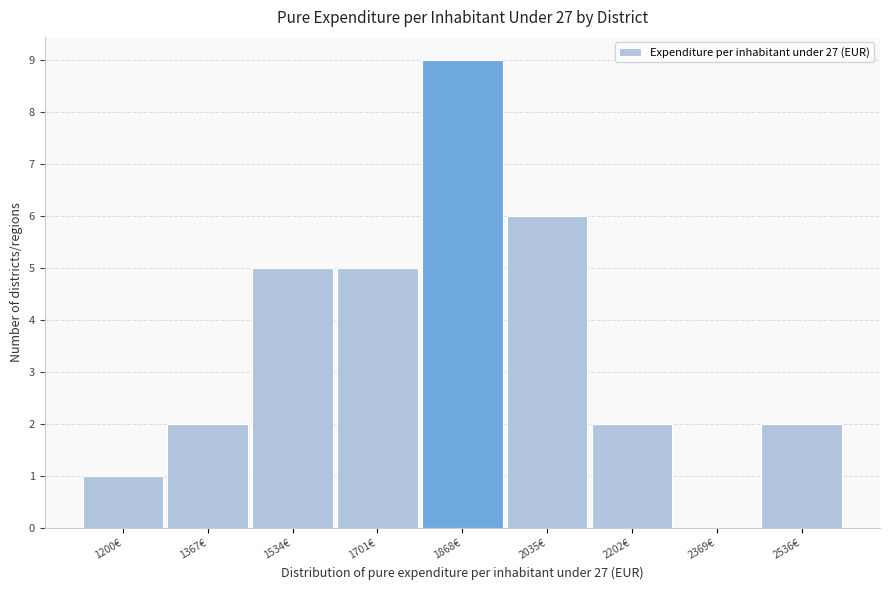

Reading left to right, list all the values displayed in this chart.

1200€=1	1367€=2	1534€=5	1701€=5	1868€=9	2035€=6	2202€=2	2369€=0	2536€=2